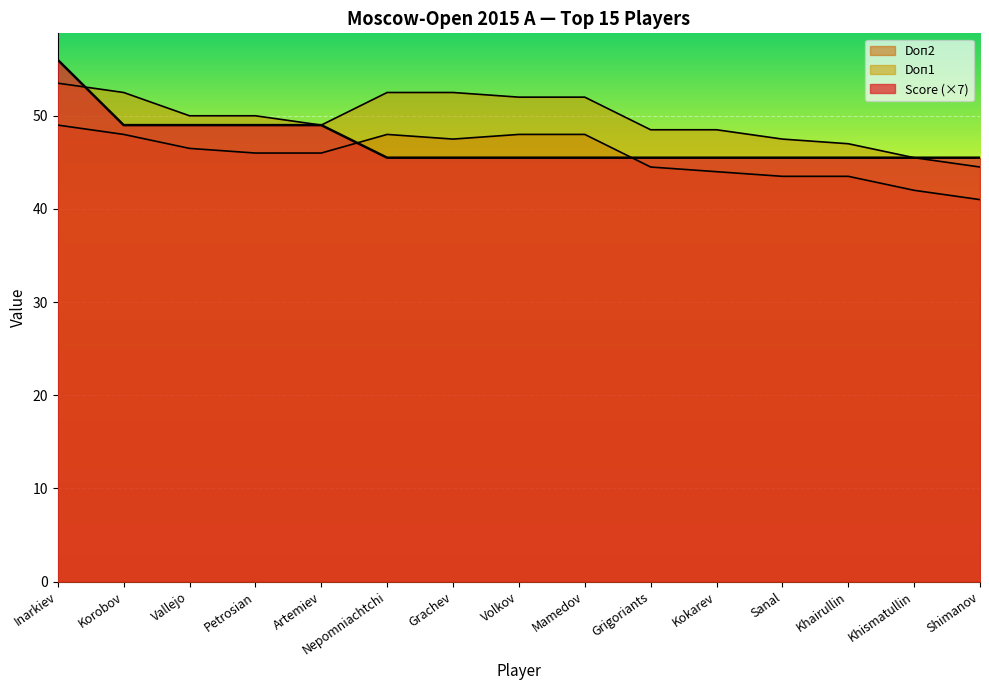

The value of Doп2 at Shimanov is 60.1. True or false?

False